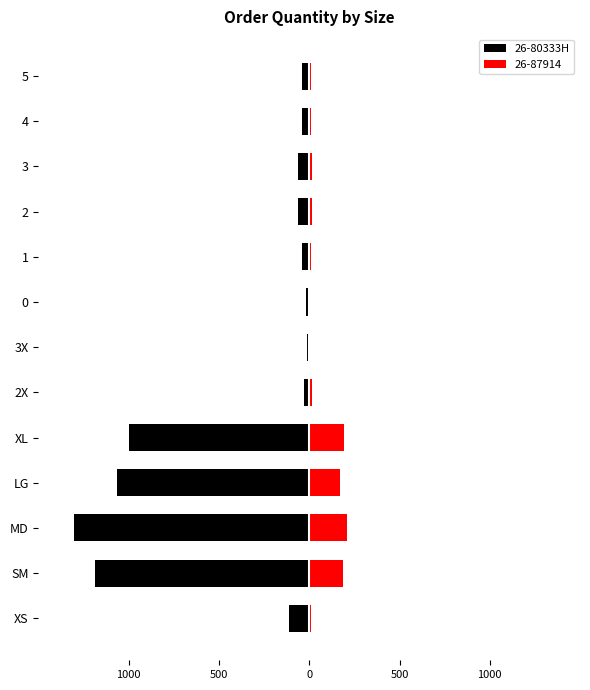

How many values exceed -62?

6